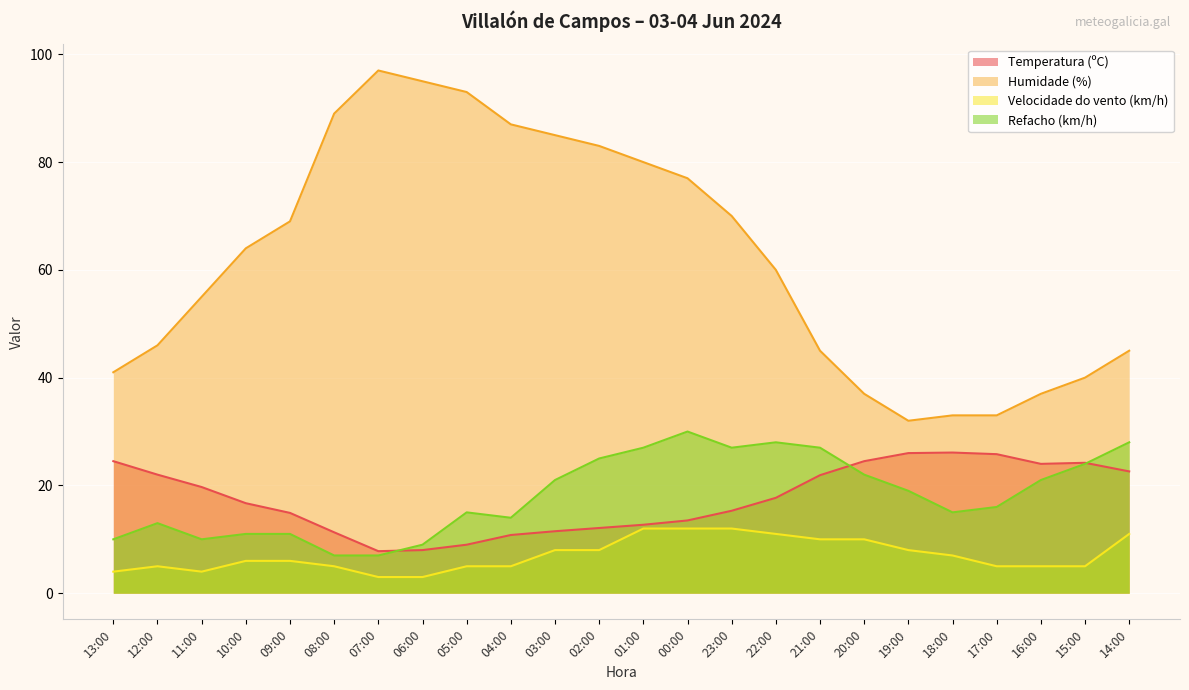

What is the label of the 21st point from the right?

10:00